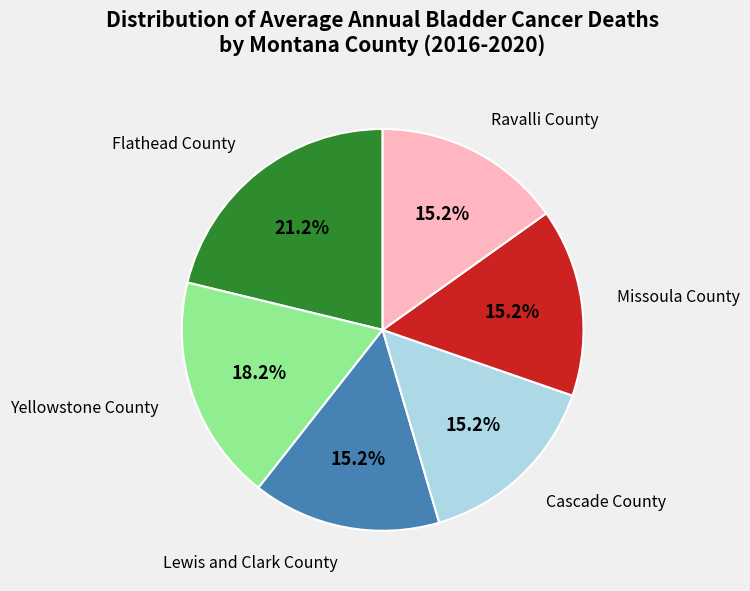

Is there any slice that represents more than half of the pie?

No